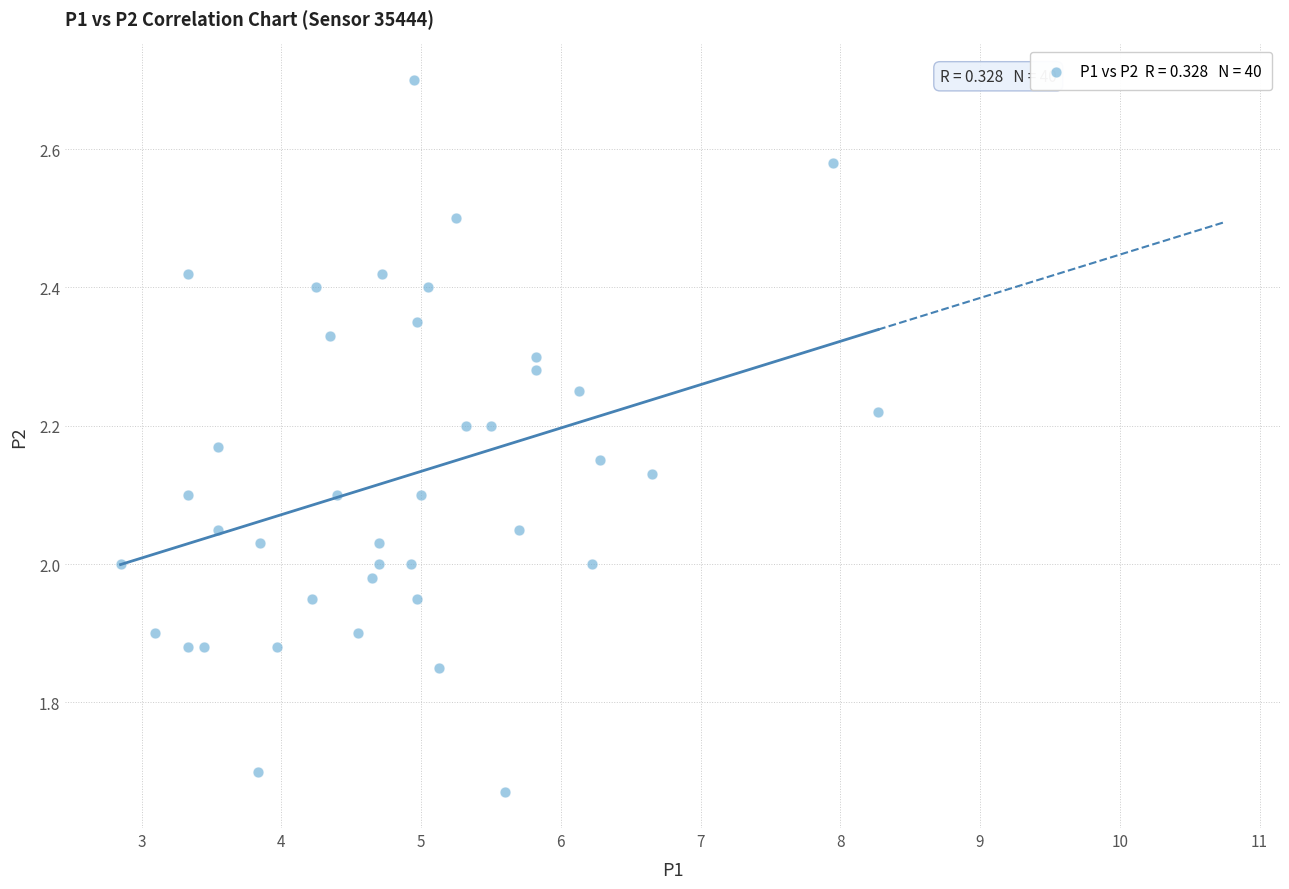

What is the range of X values (max minus min)?

5.4